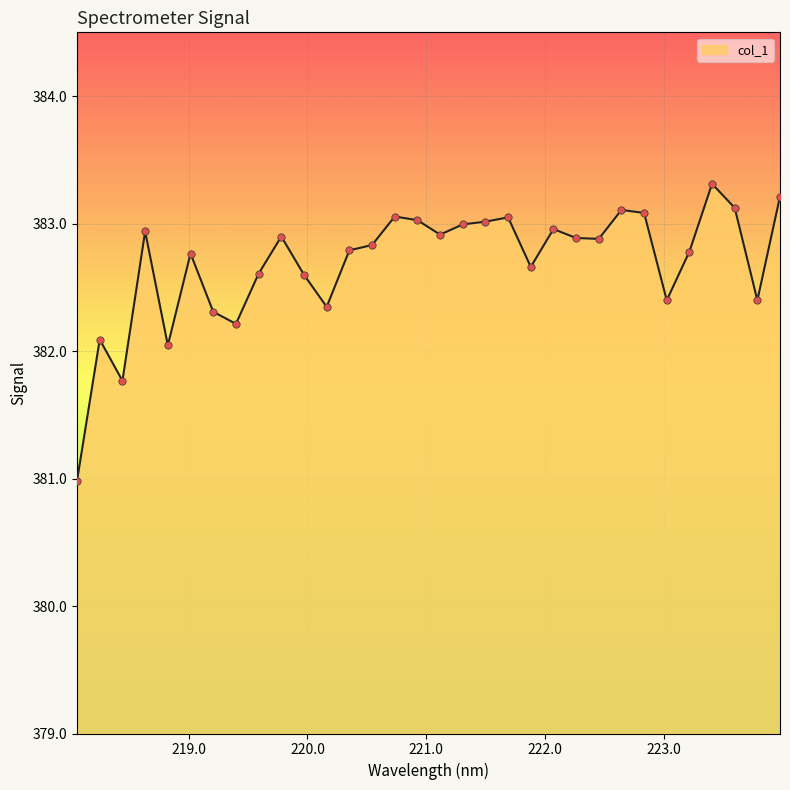

What is the greatest value displayed?

383.3